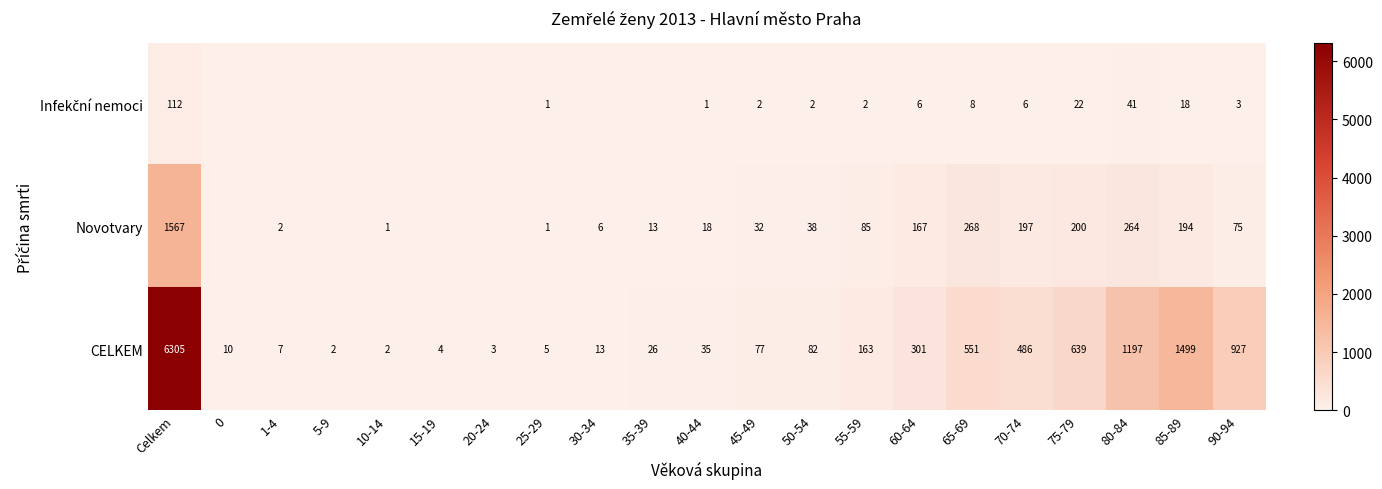

Is it true that Novotvary equals 104 at 75-79?

False